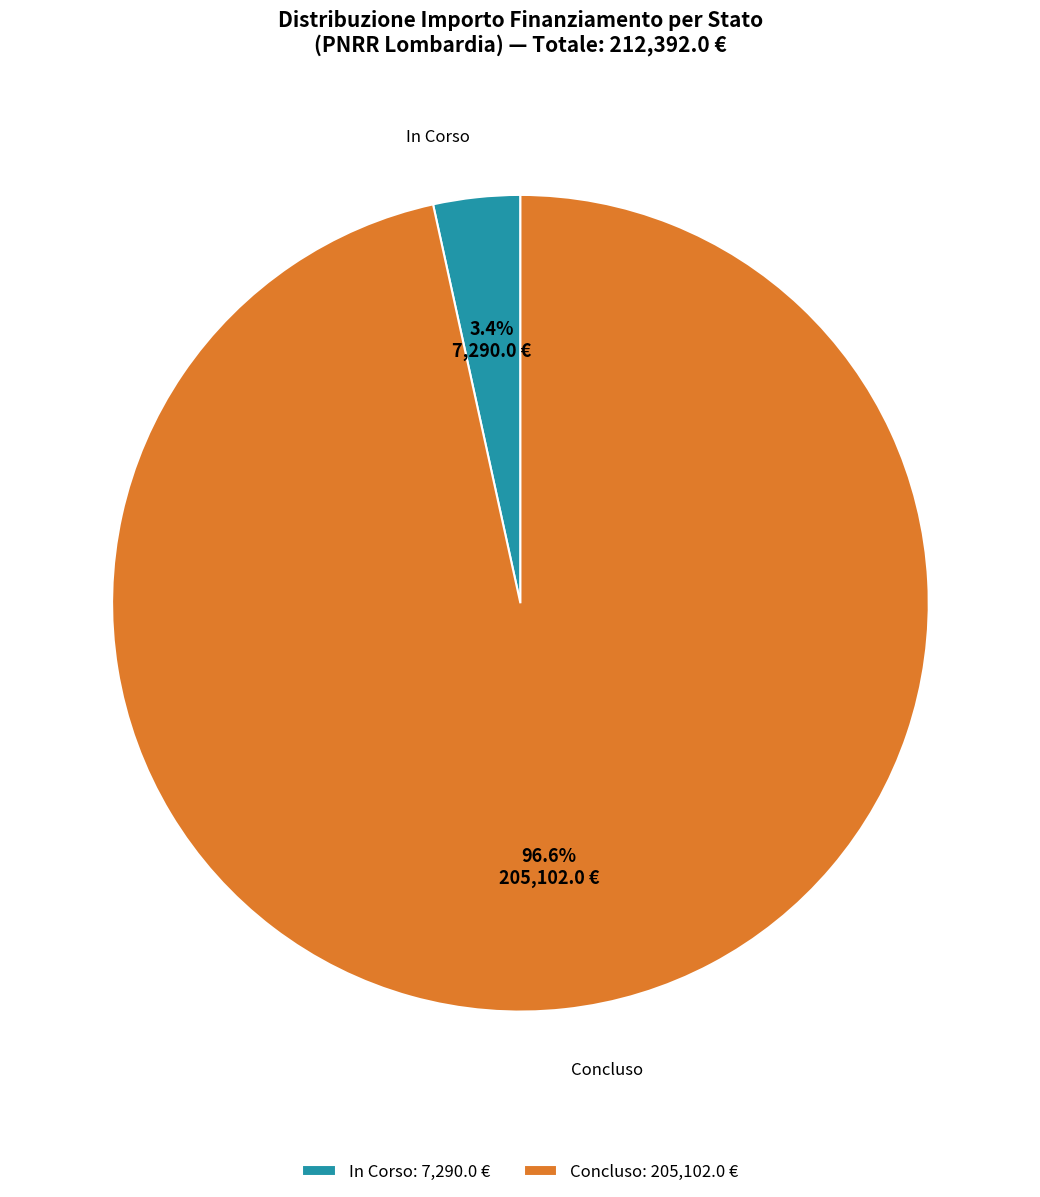

Is In Corso the majority of the pie?

No